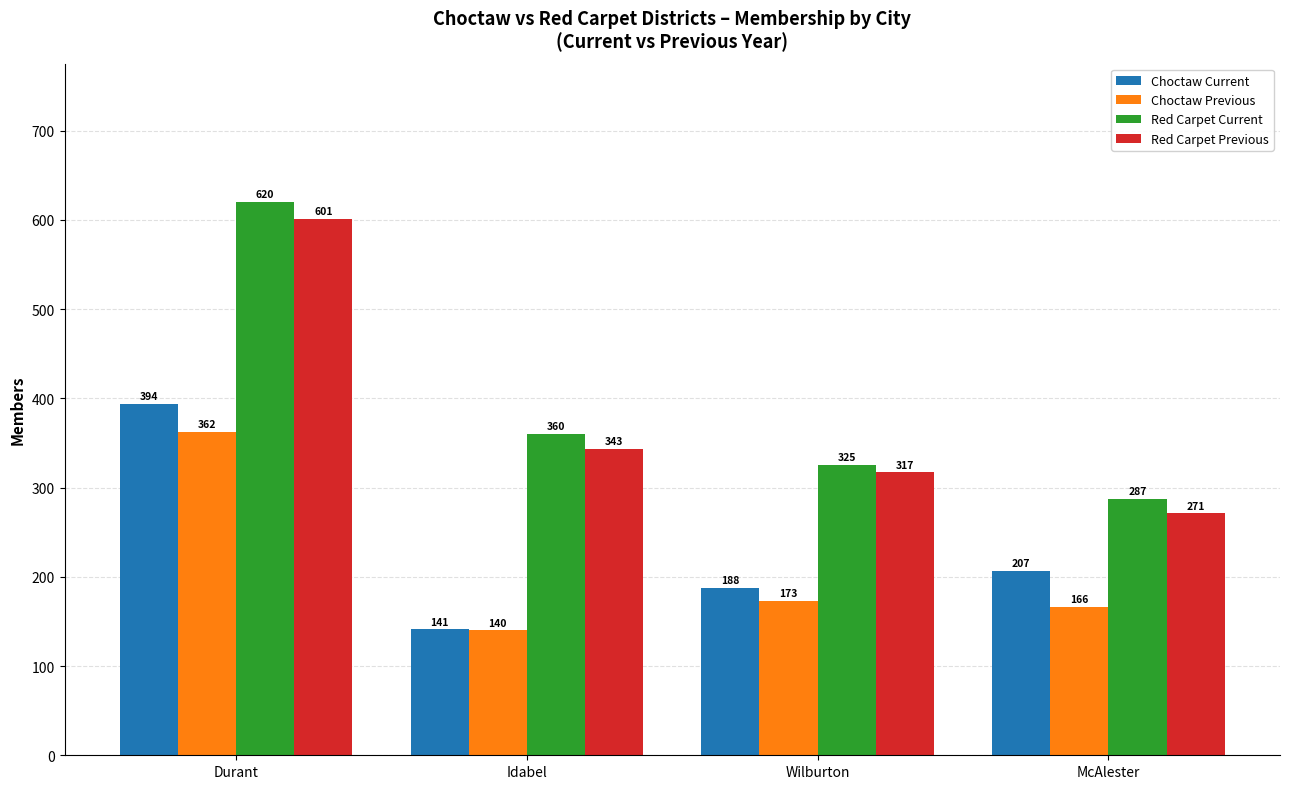

At which label does Red Carpet Previous reach its minimum?

McAlester